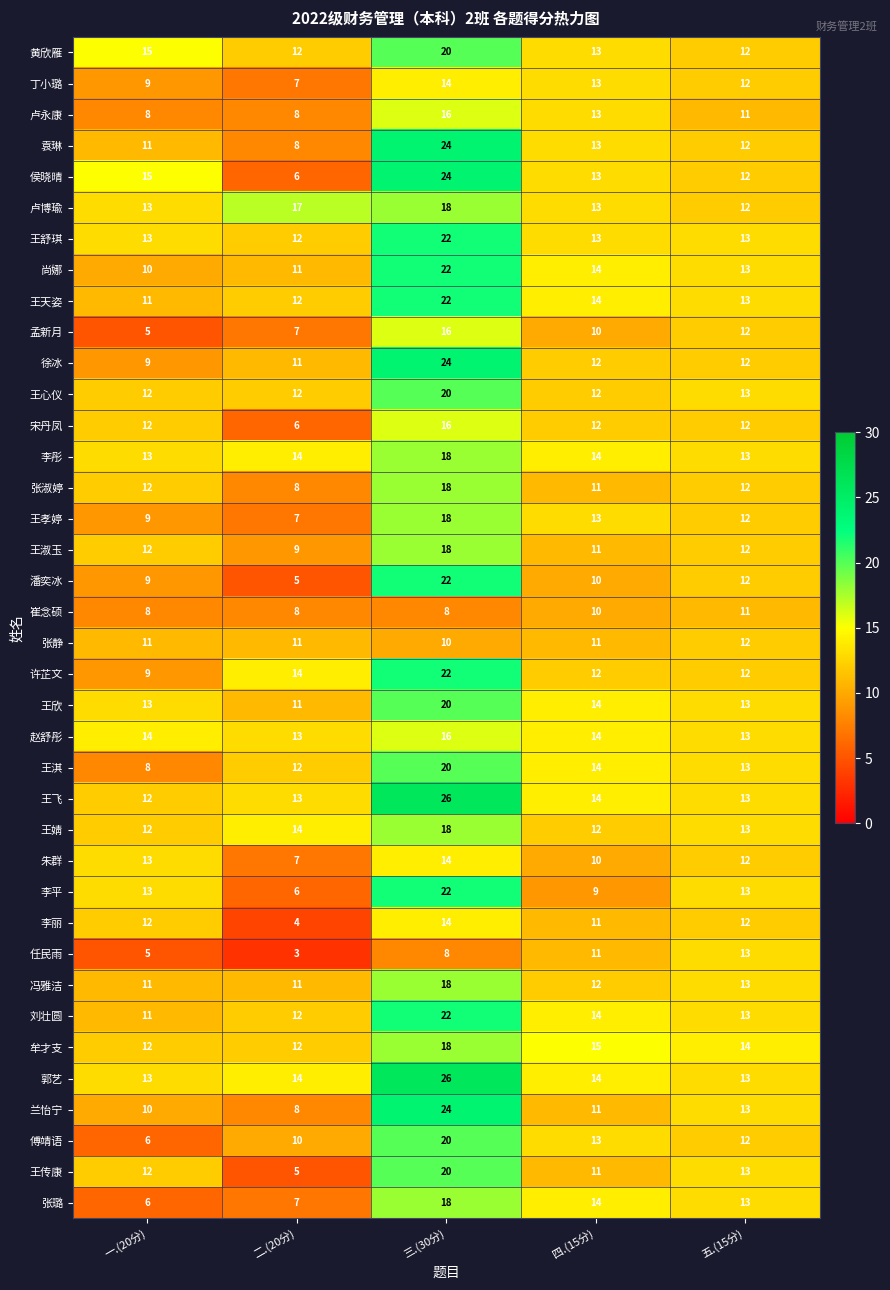

The 王心仪 series shows 12 at 一.(20分). True or false?

True